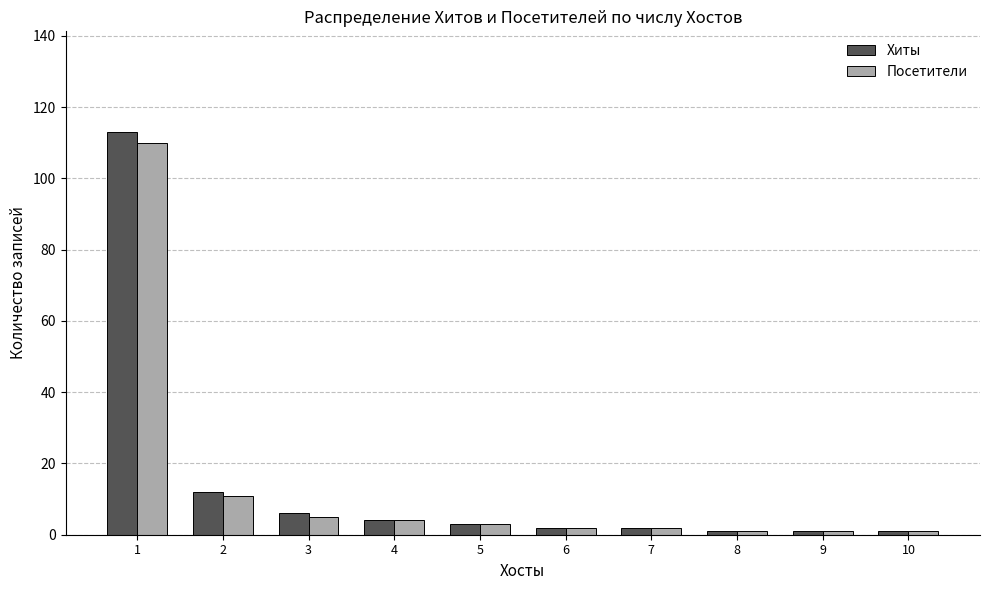

At which category is the sum across all series the highest?

1